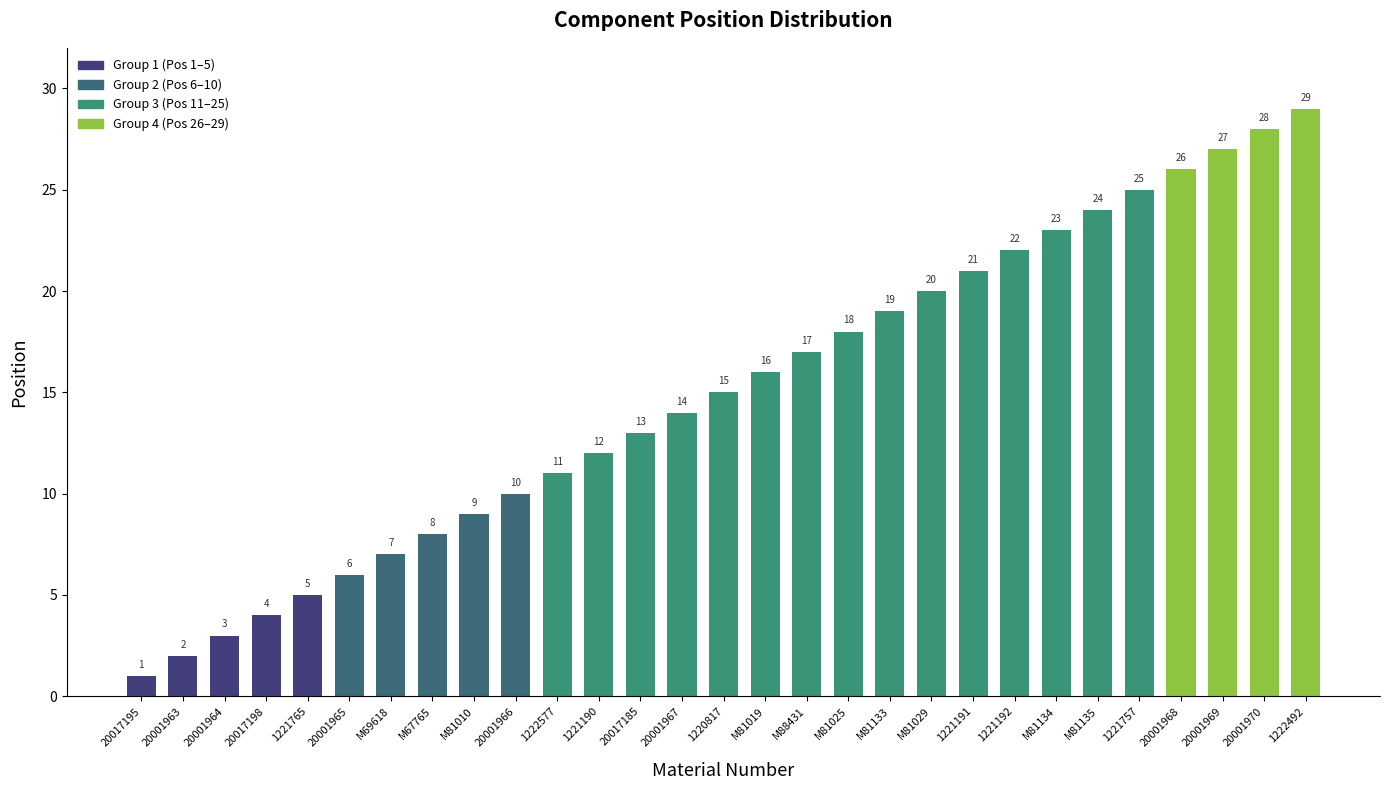

What is the minimum value shown in the chart?

1